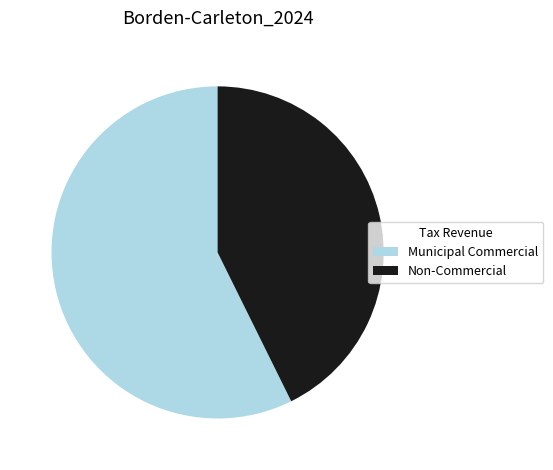

Count the number of slices in the pie.

2